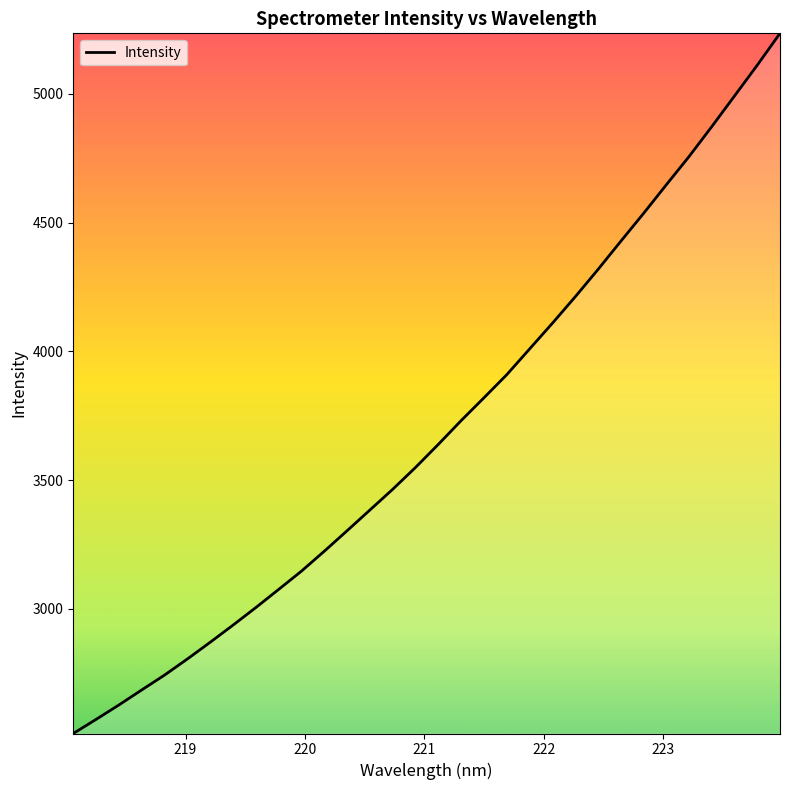

What is the greatest value displayed?

5234.9